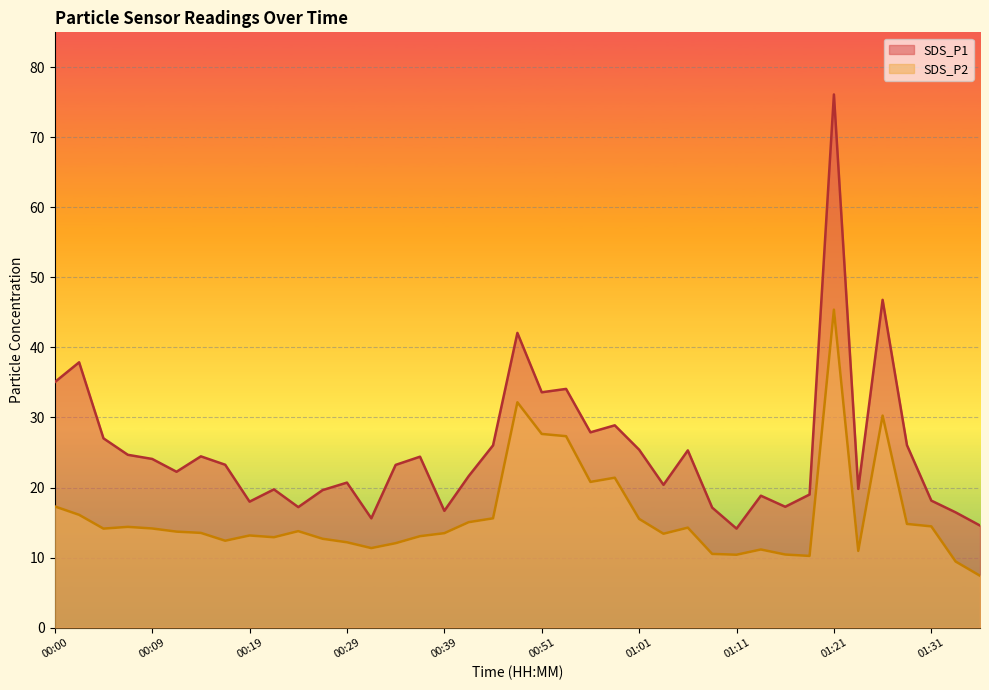

The value of SDS_P2 at 00:12 is 13.7. True or false?

True